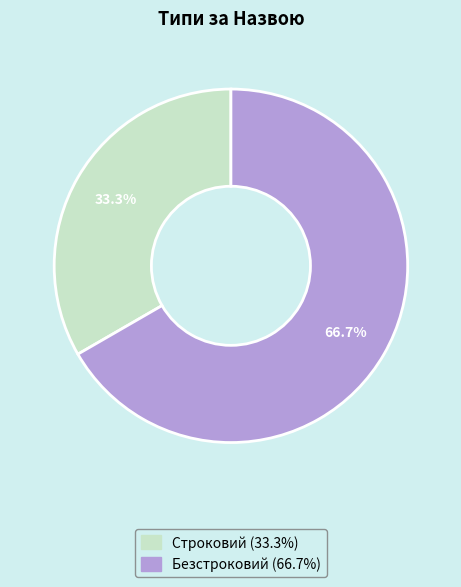

Is there a majority slice in this chart?

Yes